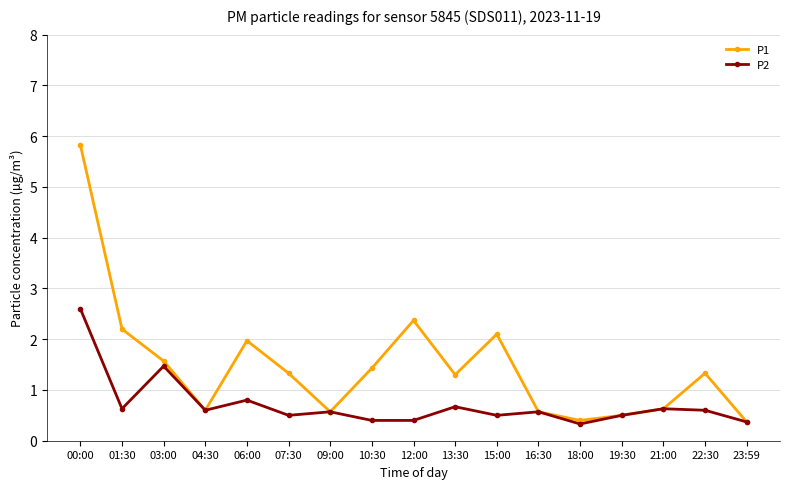

What are all the series names shown in the legend?

P1, P2